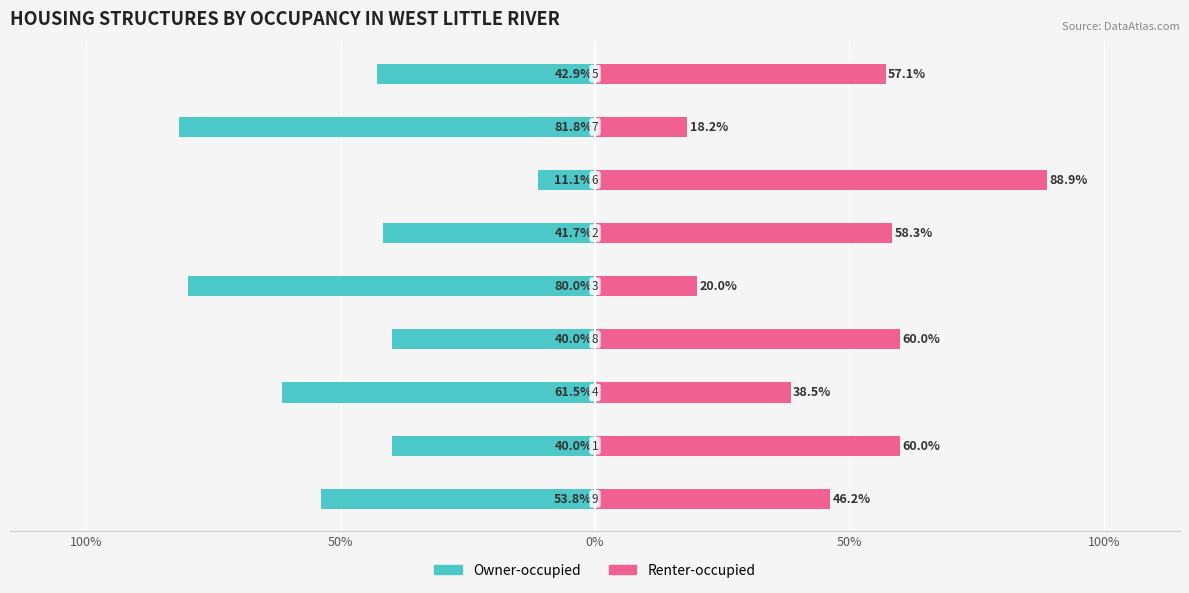

What is the difference between the Renter-occupied values at 7 and 6?

70.7